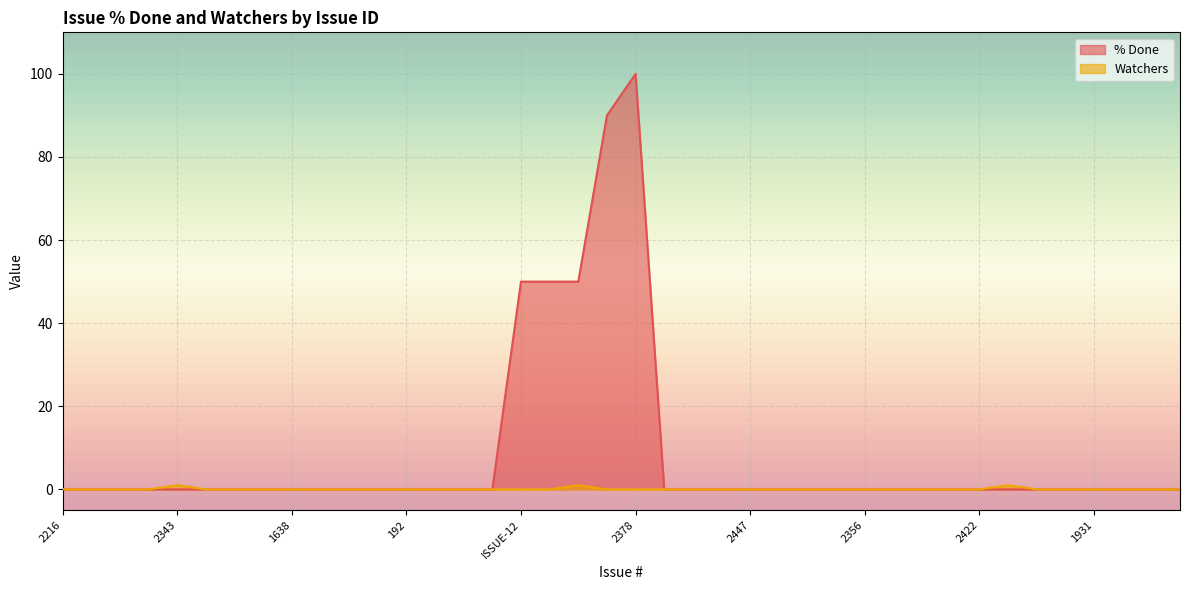

Reading left to right, transcribe all the data shown in this chart.

% Done: 2216=0	2349=0	2161=0	2165=0	2343=0	2362=0	1747=0	128=0	1638=0	1722=0	1982=0	1983=0	192=0	1602=0	2021=0	1910=0	ISSUE-12=50	2329=50	ISSUE-17=50	2098=90	2378=100	2149=0	2323=0	2289=0	2447=0	2324=0	2327=0	1783=0	2356=0	1799=0	2420=0	2421=0	2422=0	1980=0	2108=0	2321=0	1931=0	2322=0	2320=0	2350=0
Watchers: 2216=0	2349=0	2161=0	2165=0	2343=1	2362=0	1747=0	128=0	1638=0	1722=0	1982=0	1983=0	192=0	1602=0	2021=0	1910=0	ISSUE-12=0	2329=0	ISSUE-17=1	2098=0	2378=0	2149=0	2323=0	2289=0	2447=0	2324=0	2327=0	1783=0	2356=0	1799=0	2420=0	2421=0	2422=0	1980=1	2108=0	2321=0	1931=0	2322=0	2320=0	2350=0